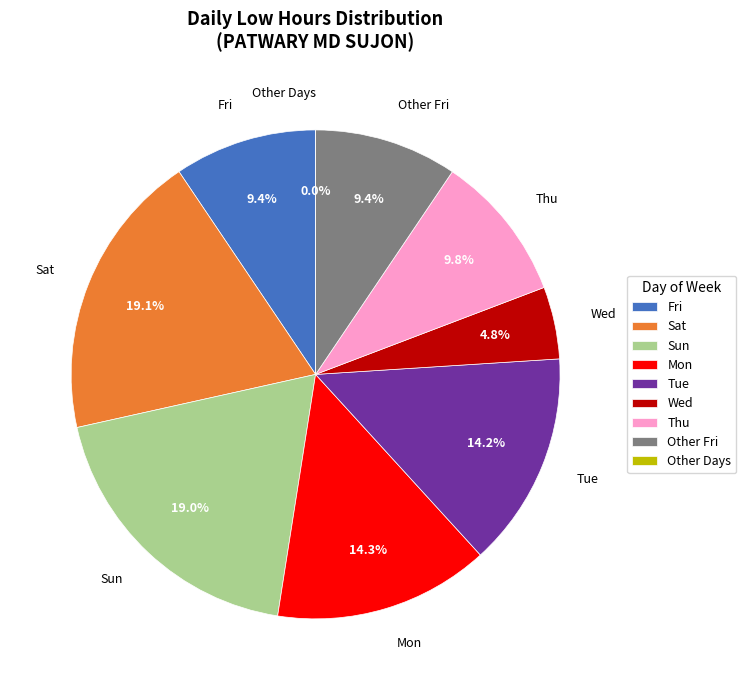

Is Wed-9 the majority of the pie?

No